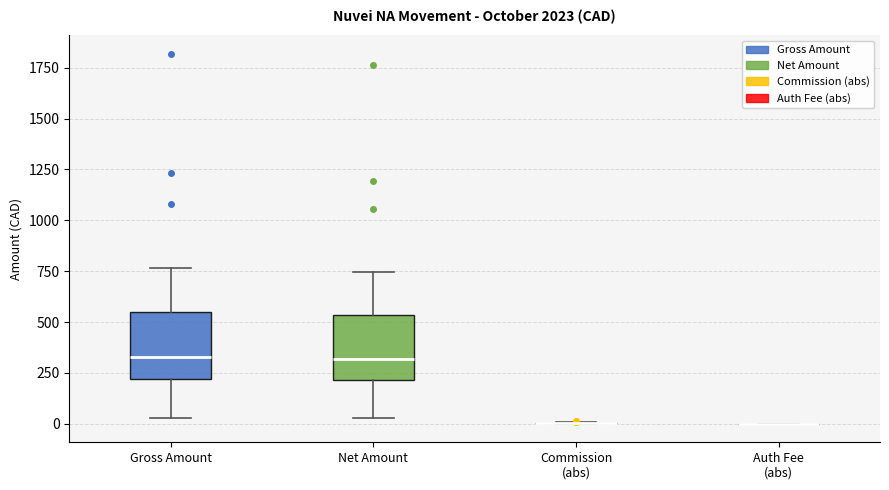

Where does the upper whisker of the box for Gross Amount end on the y-axis? The values are not printed on the chart, so give them approximately, as read against the axis.

750